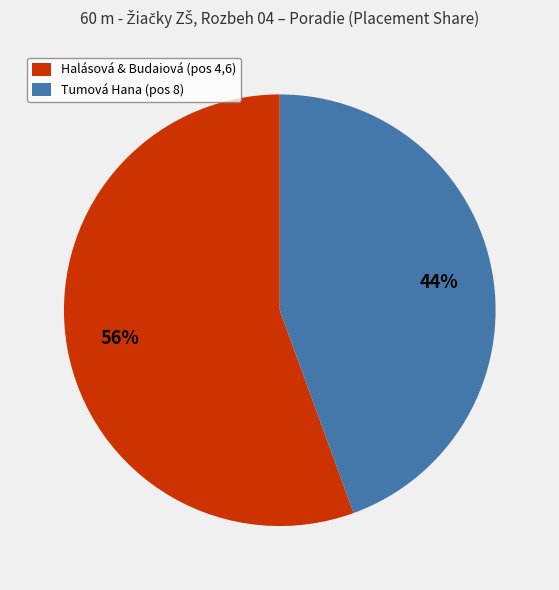

How many segments does this pie chart have?

2